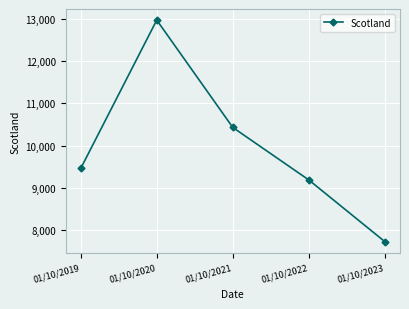

Is this an area chart (filled region under the line)?

No